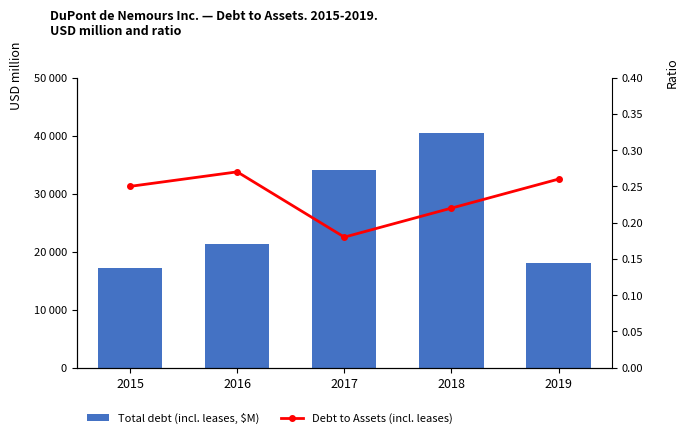

Which category has the lowest value in the Total debt (incl. leases, $M) series?

2015